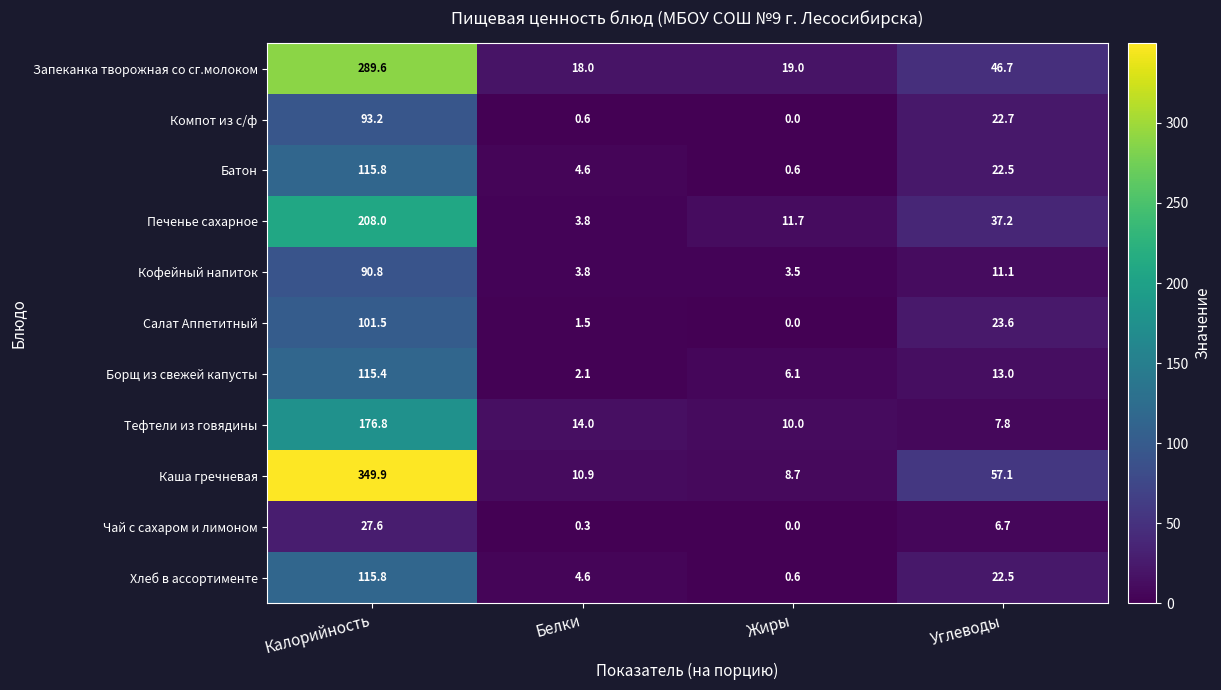

What is the difference between the Каша гречневая values at Белки and Калорийность?

339.0